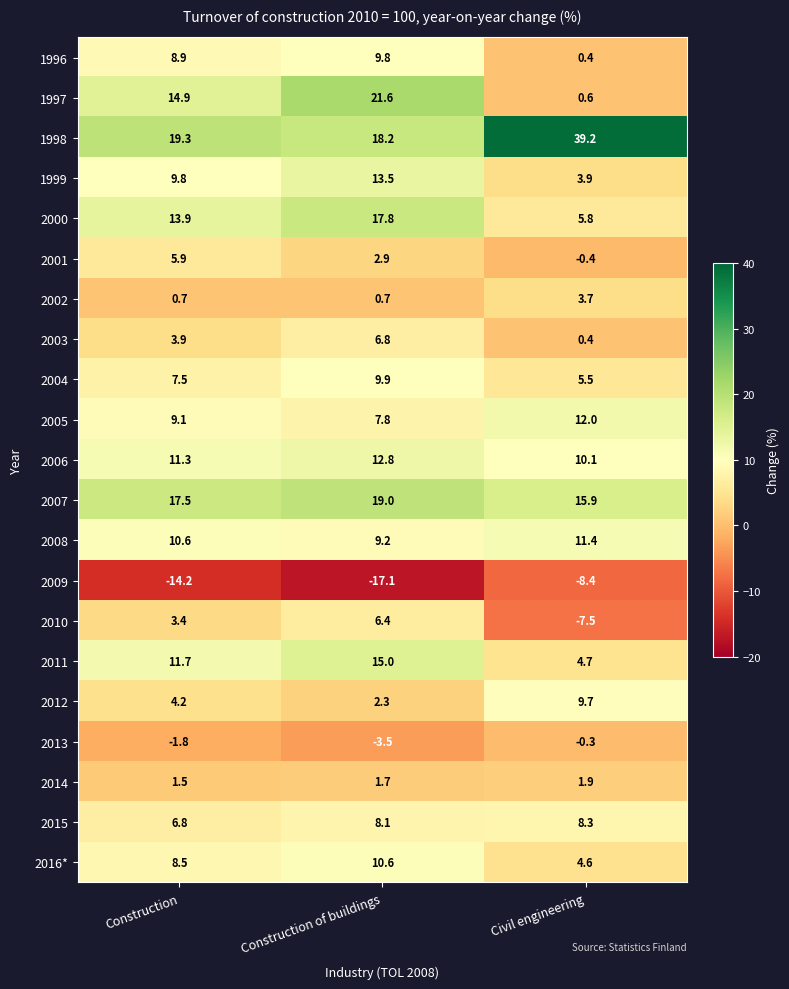

What is the difference between the highest and lowest values at Construction?

33.5